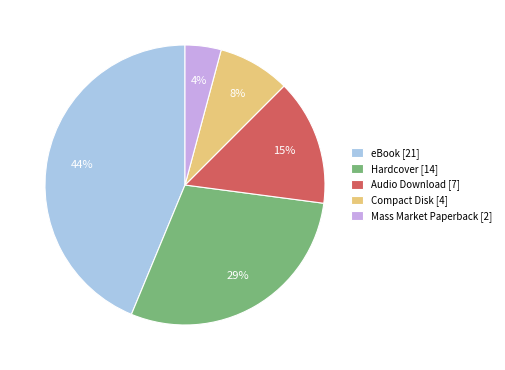

To the nearest percent, what portion does eBook represent?

44%